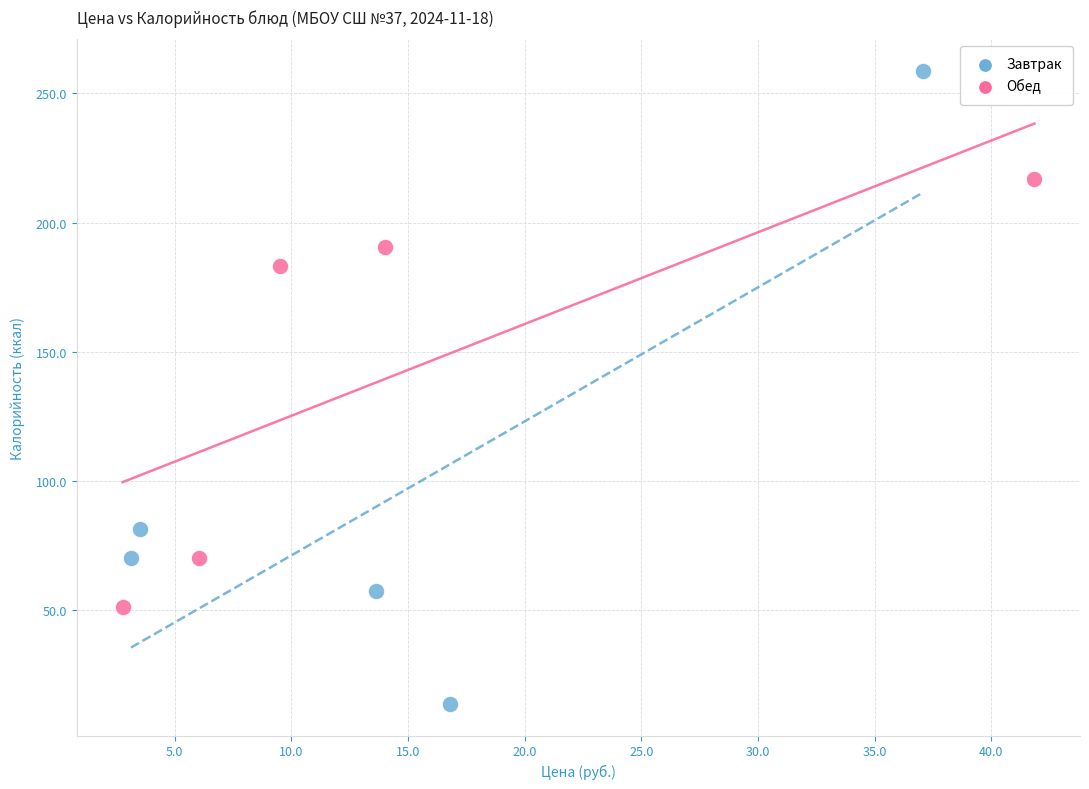

Which series reaches the minimum Y coordinate?

Завтрак